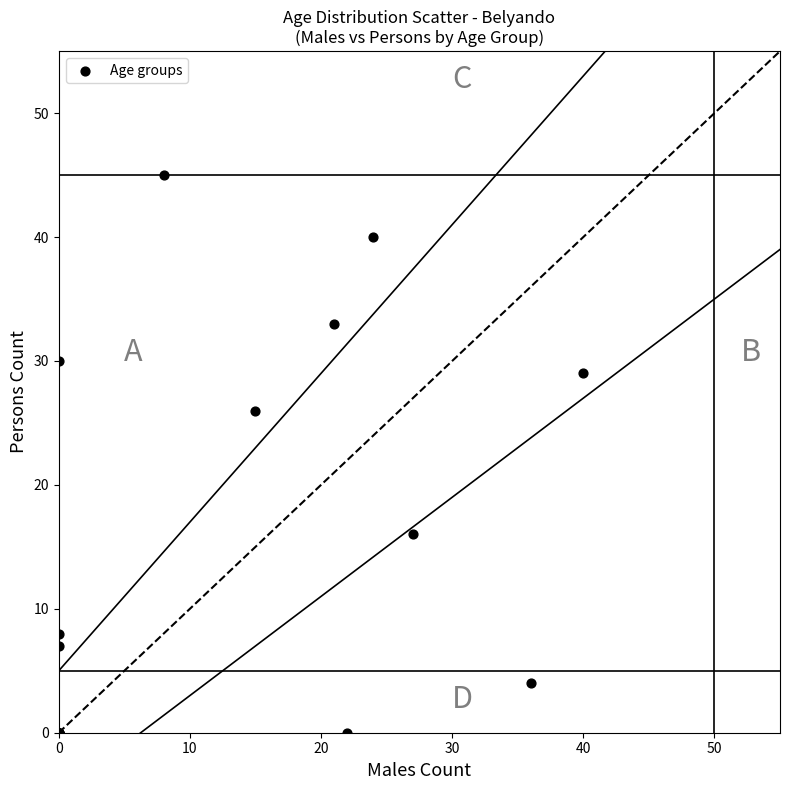

What Y value in the scatter plot is closest to 22?

26